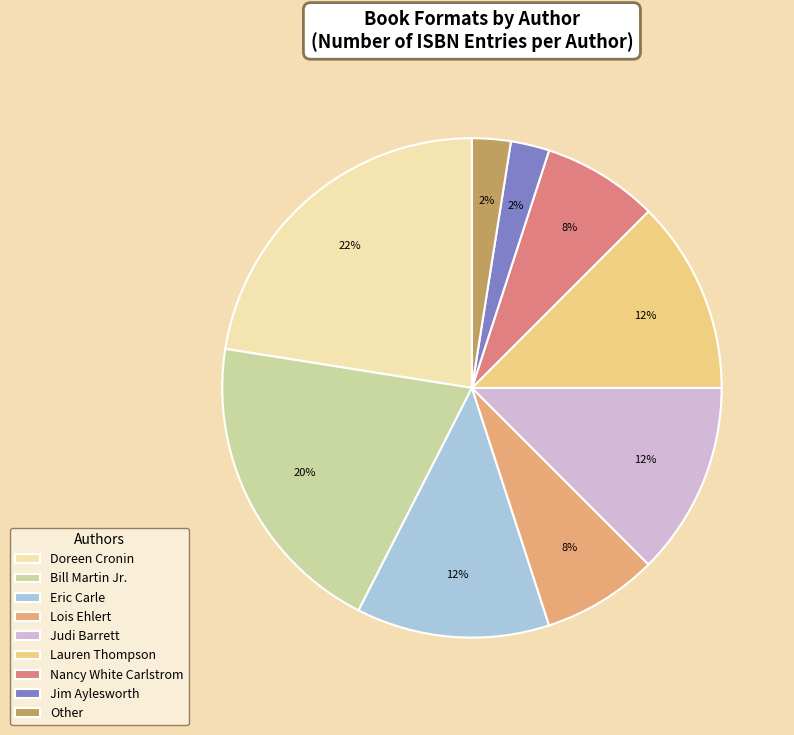

Does Other account for over 50% of the chart?

No